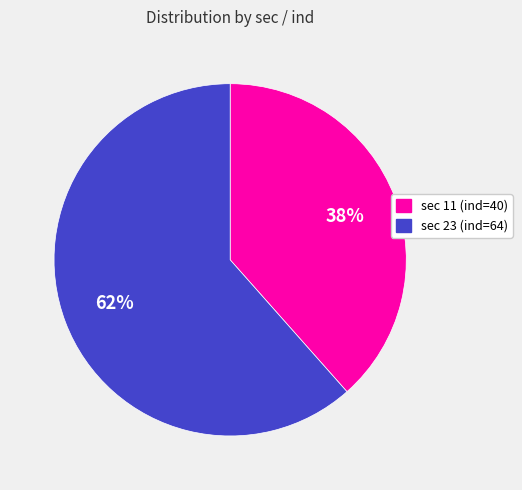

To the nearest percent, what is the average slice percentage?

50%